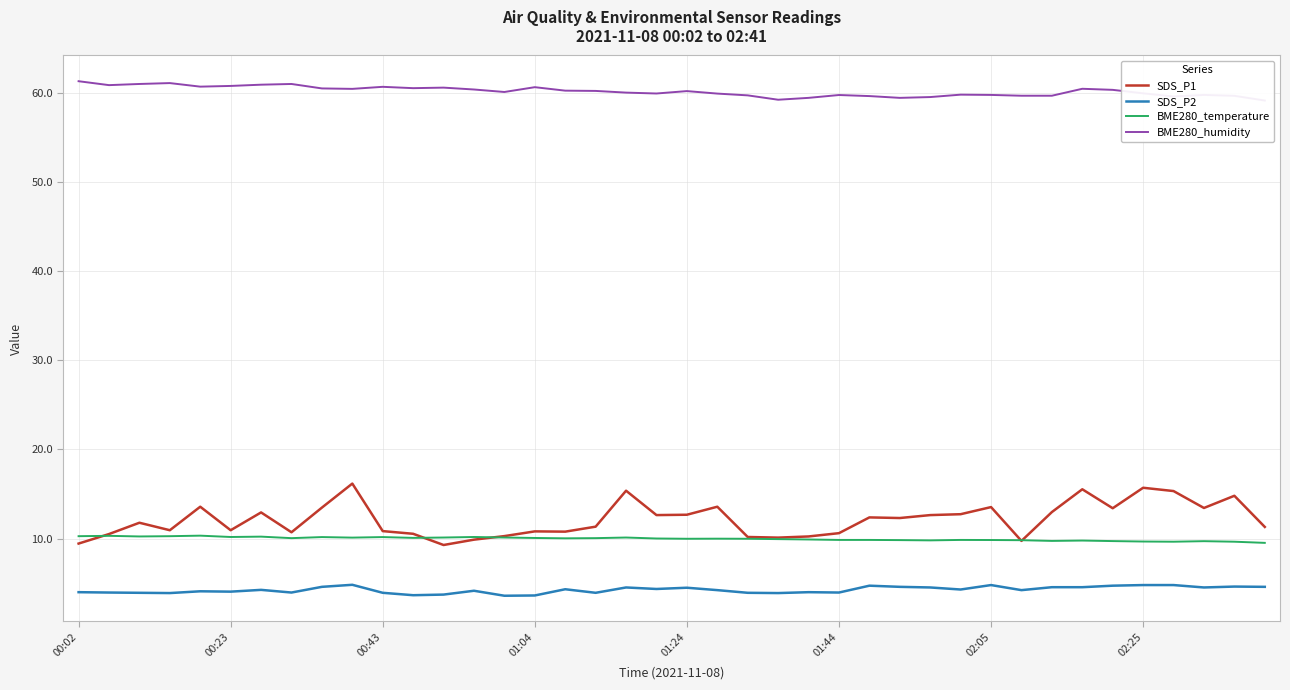

Is it true that BME280_temperature equals 10.0 at 01:24?

True